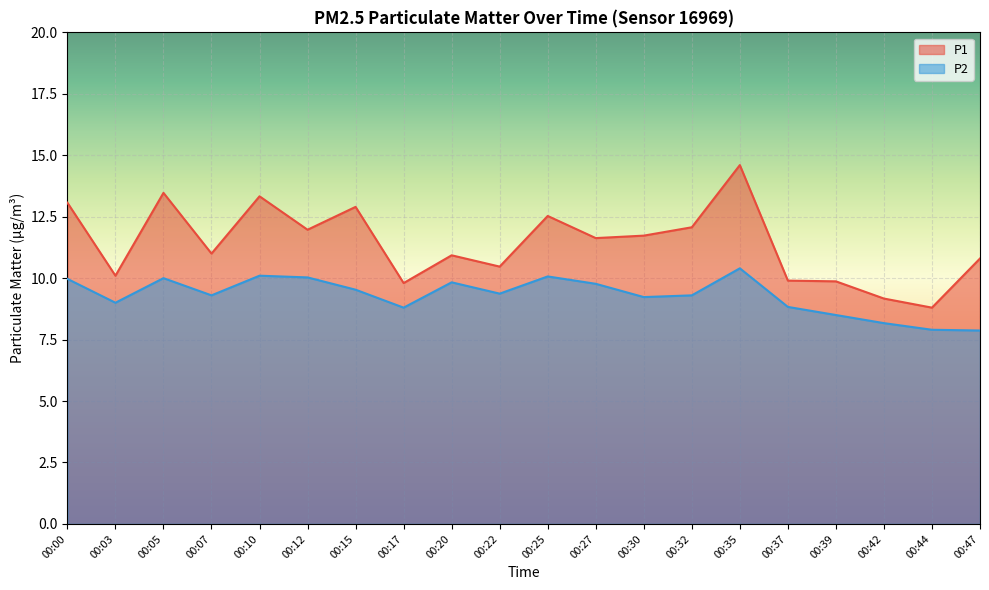

True or false: P2 has more than 0 points higher than both neighbors.

True